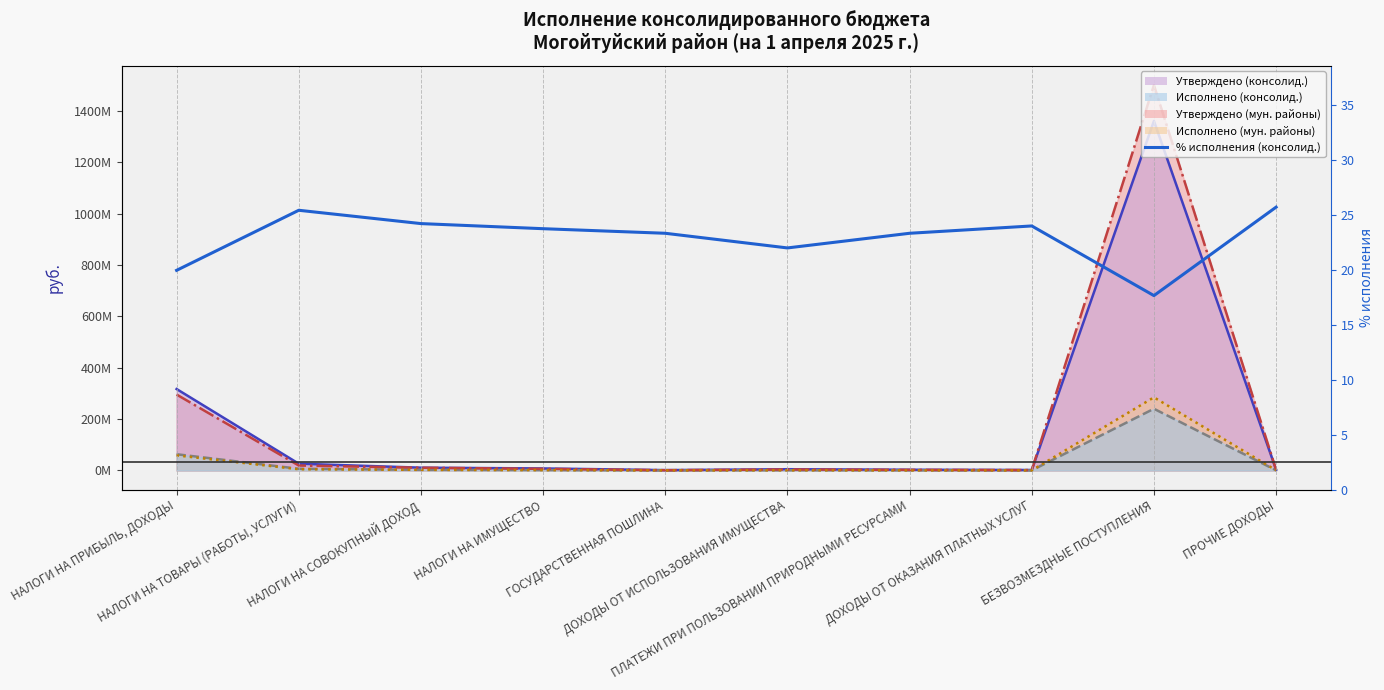

Where does the Исполнено (консолид.) (линия) series first go above 1900000?

НАЛОГИ НА ПРИБЫЛЬ, ДОХОДЫ